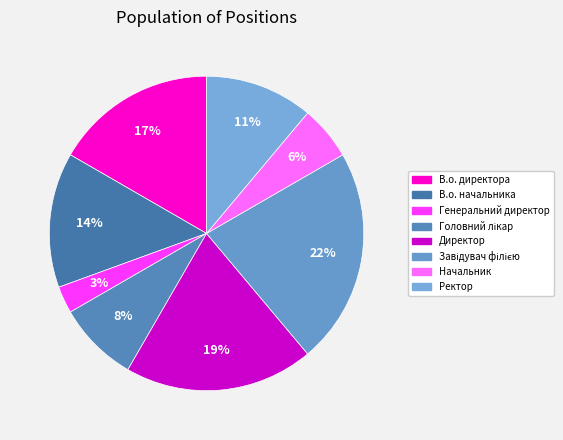

Rank the categories by value from lowest to highest.

Генеральний директор, Начальник, Головний лікар, Ректор, В.о. начальника, В.о. директора, Директор, Завідувач філією